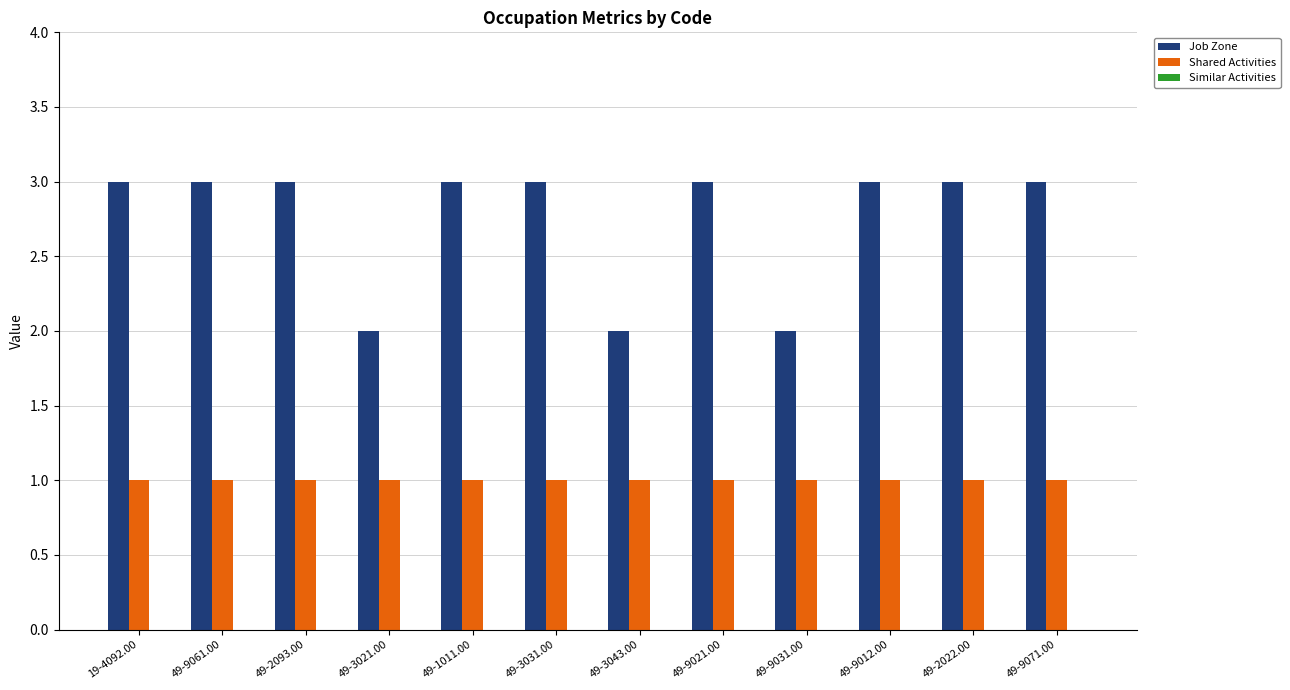

Between 49-3031.00 and 49-9031.00, which series saw the biggest shift?

Job Zone